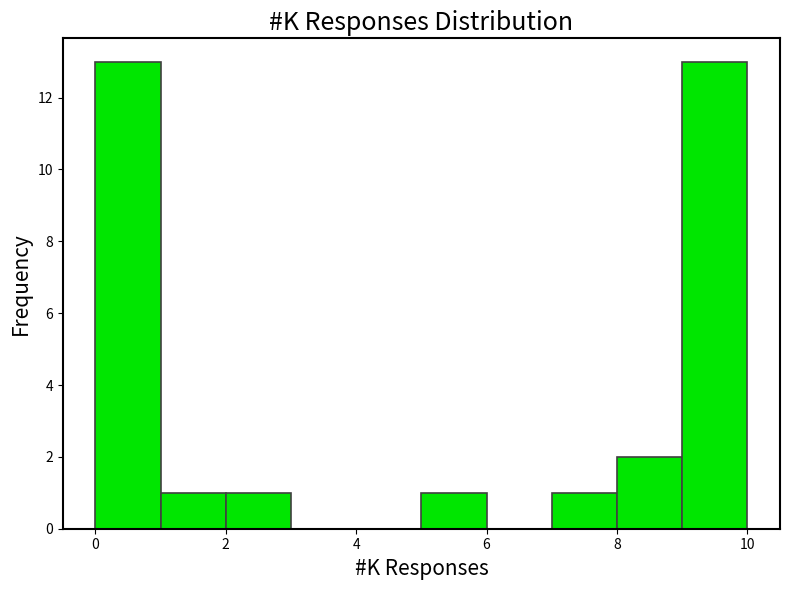

Reading left to right, list every bar in this chart as the range it spans on the x-axis followed by its height. The values are not printed on the chart, so give them approximately, as read against the axis.

0 to 1: 13
1 to 2: 1
2 to 3: 1
3 to 4: 0
4 to 5: 0
5 to 6: 1
6 to 7: 0
7 to 8: 1
8 to 9: 2
9 to 10: 13